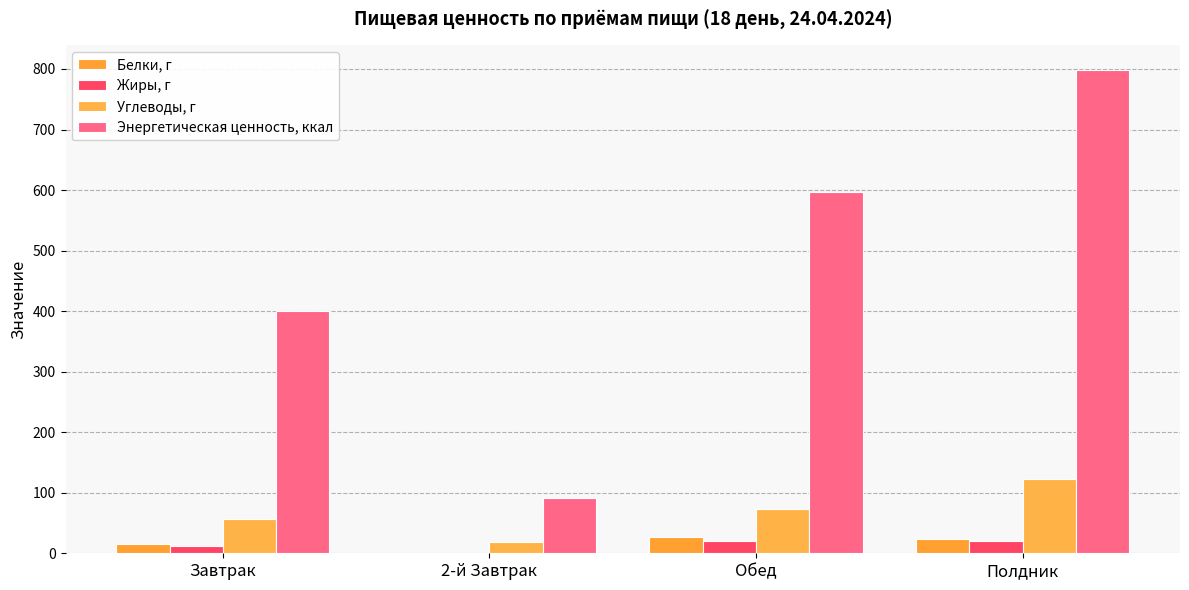

Does the chart contain stacked bars?

No